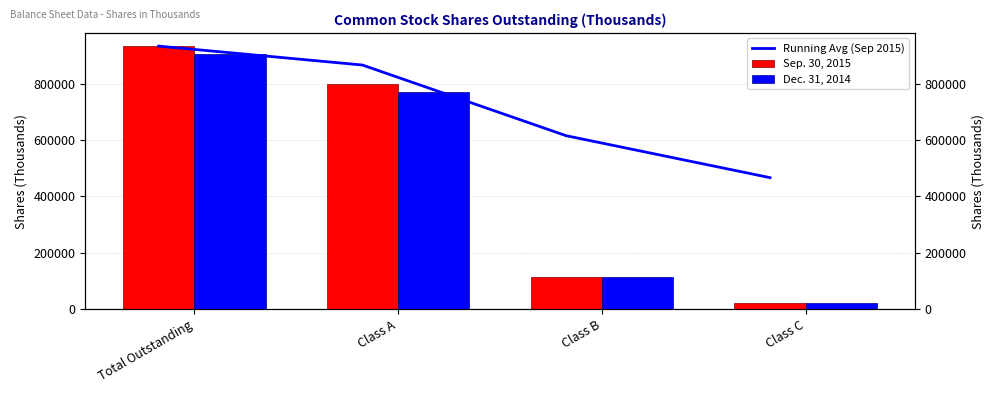

How many bars are there in each group?

3